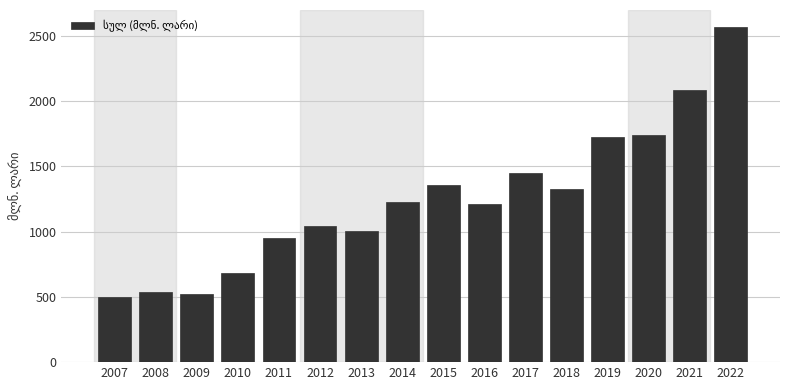

Reading left to right, transcribe all the data shown in this chart.

2007=500.0	2008=534.7	2009=523.3	2010=683.1	2011=949.1	2012=1045.8	2013=1005.2	2014=1224.1	2015=1358.7	2016=1213.2	2017=1444.6	2018=1327.9	2019=1724.5	2020=1740.7	2021=2086.1	2022=2567.8